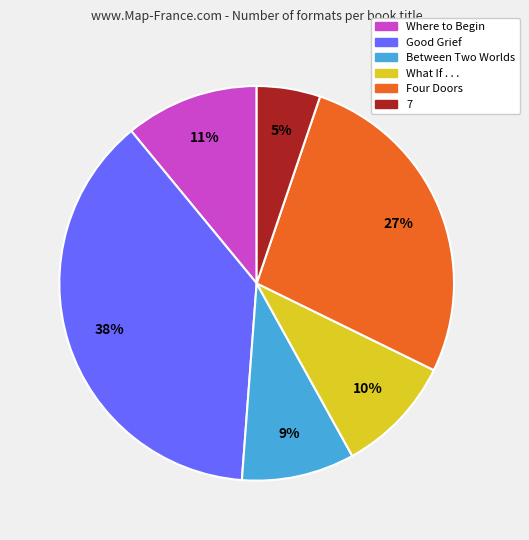

What percentage is the Good Grief slice, to the nearest percent?

38%